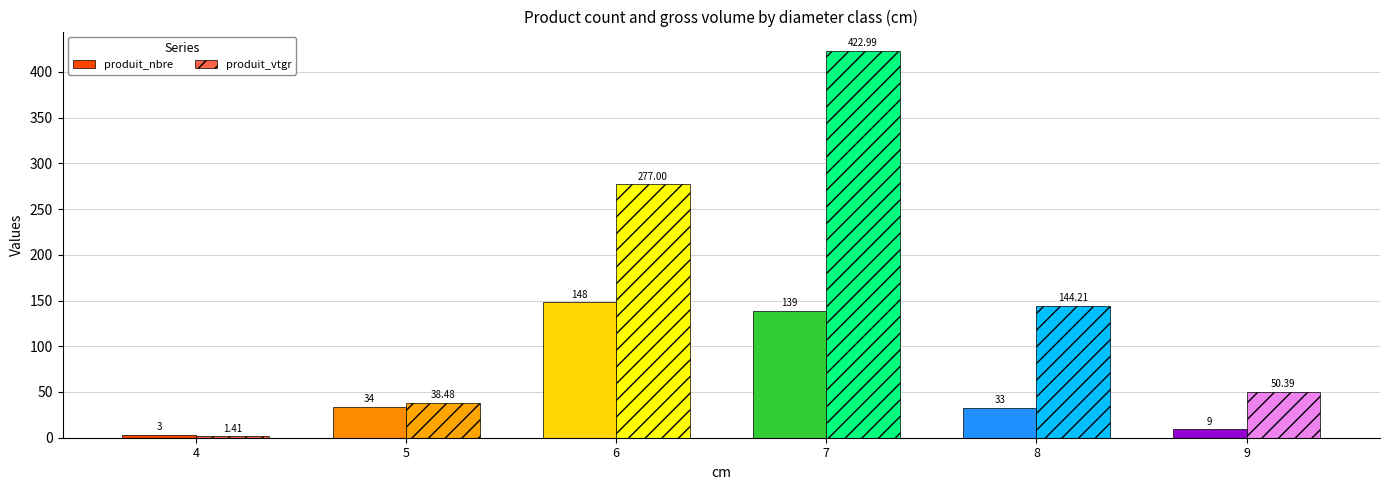

List the labels in order of produit_nbre value, largest first.

6, 7, 5, 8, 9, 4